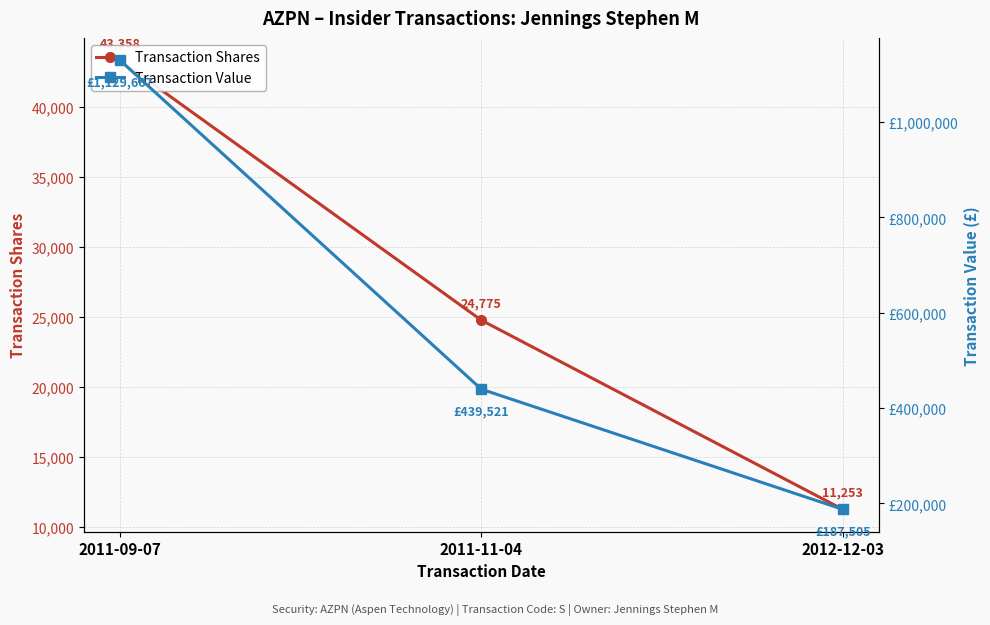

Where does the Transaction Value series first go above 439521?

2011-09-07